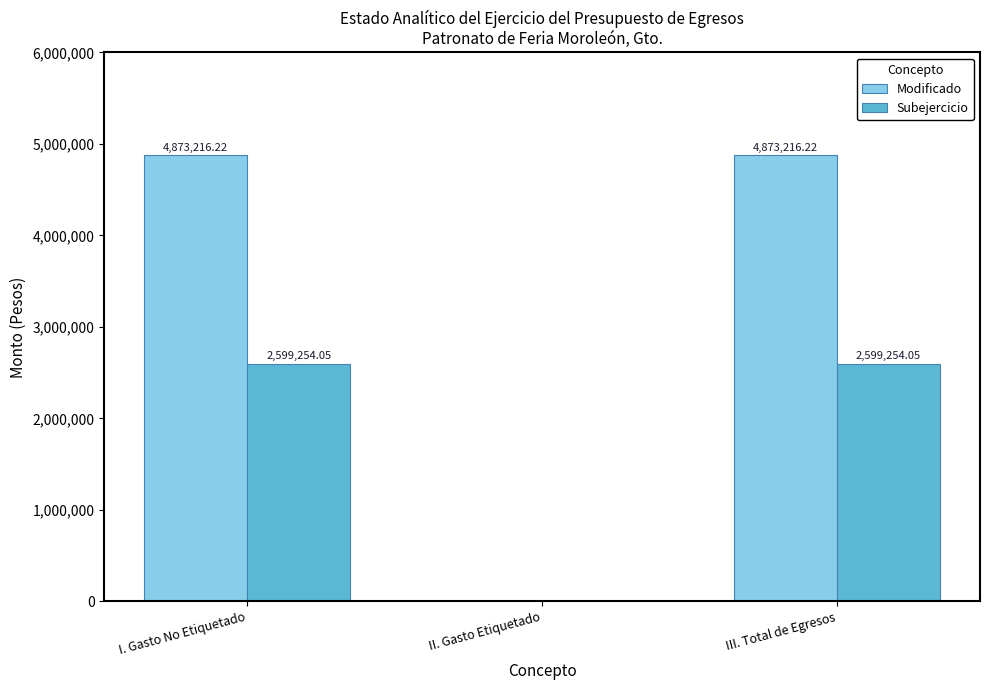

Which series changed the most between I. Gasto No Etiquetado and II. Gasto Etiquetado?

Modificado